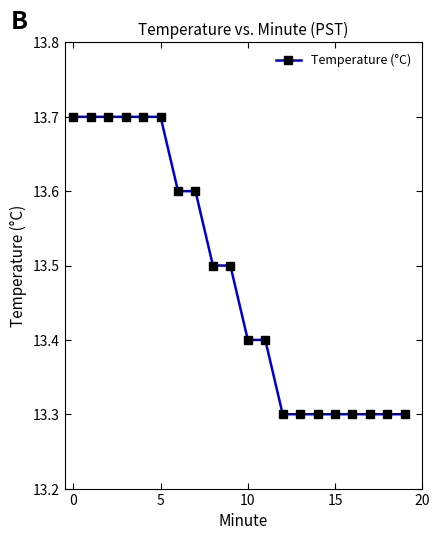

What is the maximum value shown in the chart?

13.7